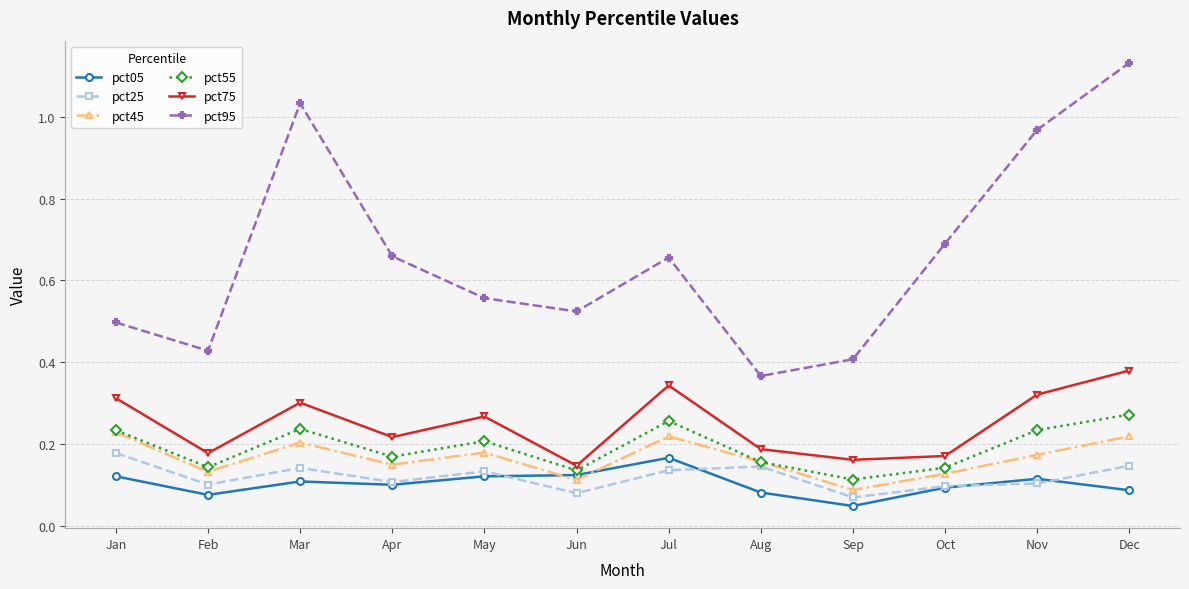

The pct75 series shows 0.2 at Apr. True or false?

True